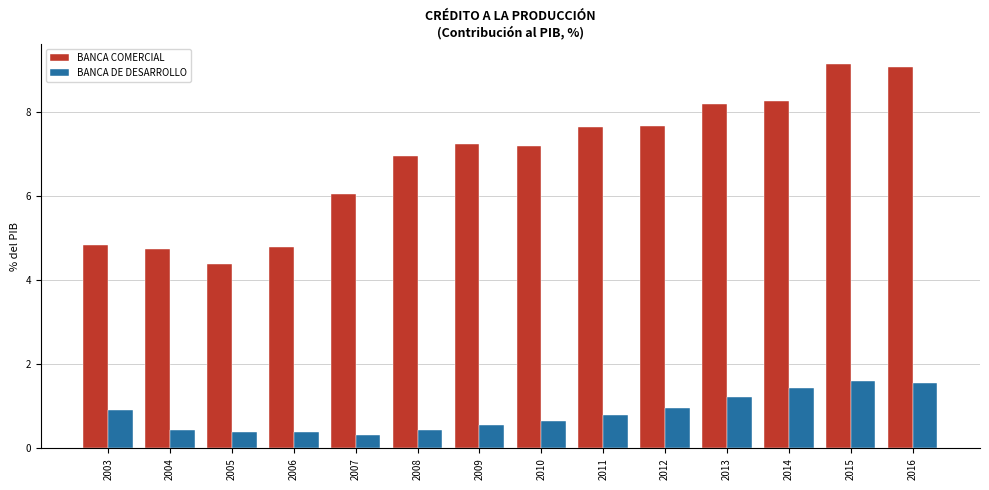

What is the value of the BANCA COMERCIAL bar at the 2nd from the left?

4.7